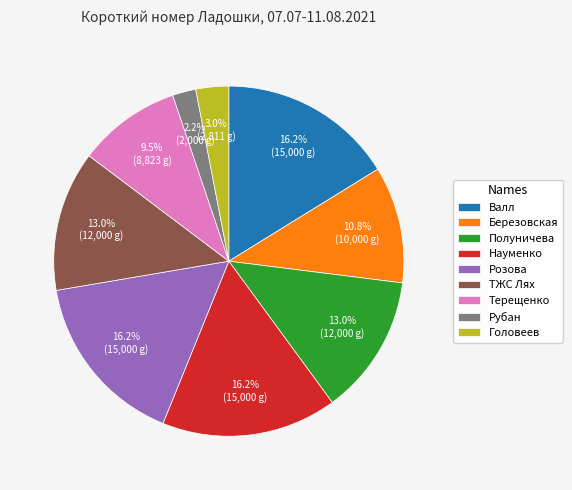

To the nearest percent, what percentage of the pie is ТЖС Лях?

13%